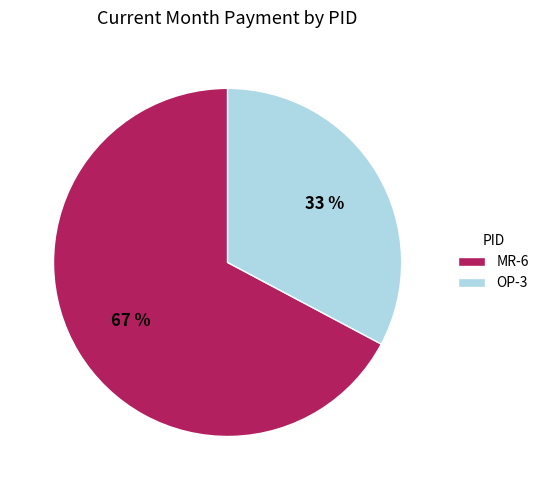

Is OP-3 the majority of the pie?

No